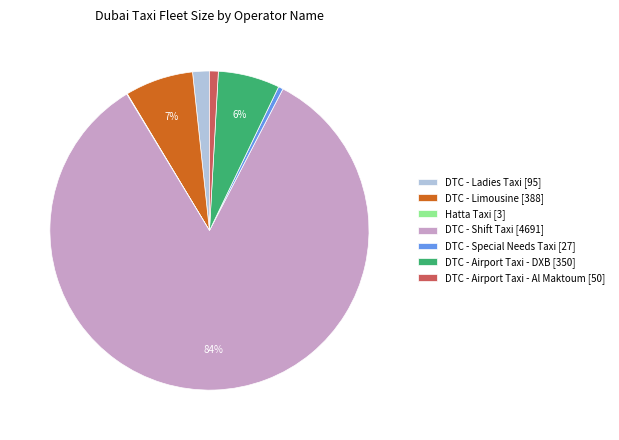

What is the largest slice in the pie chart?

DTC - Shift Taxi